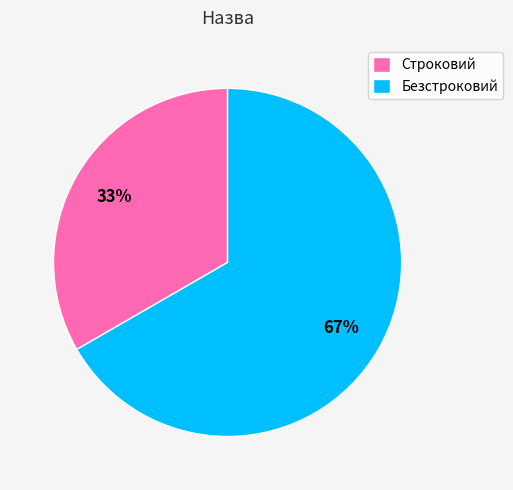

Rank the categories by value from highest to lowest.

Безстроковий, Строковий